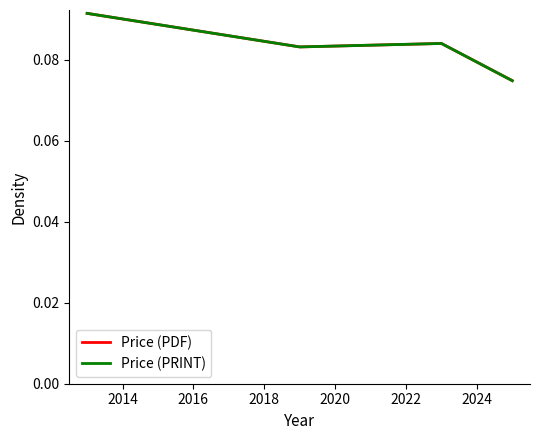

True or false: Price (PRINT) and Price (PDF) cross at least once.

False